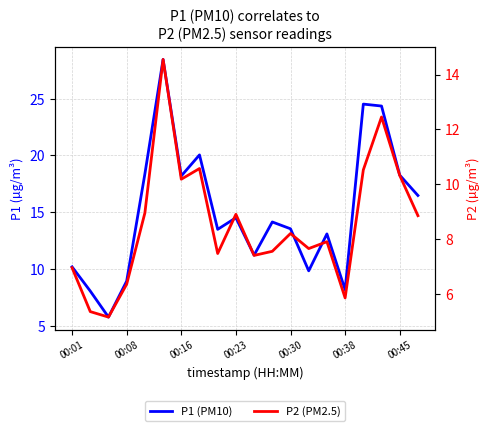

What is the average value of the P2 (PM2.5) series?

8.6